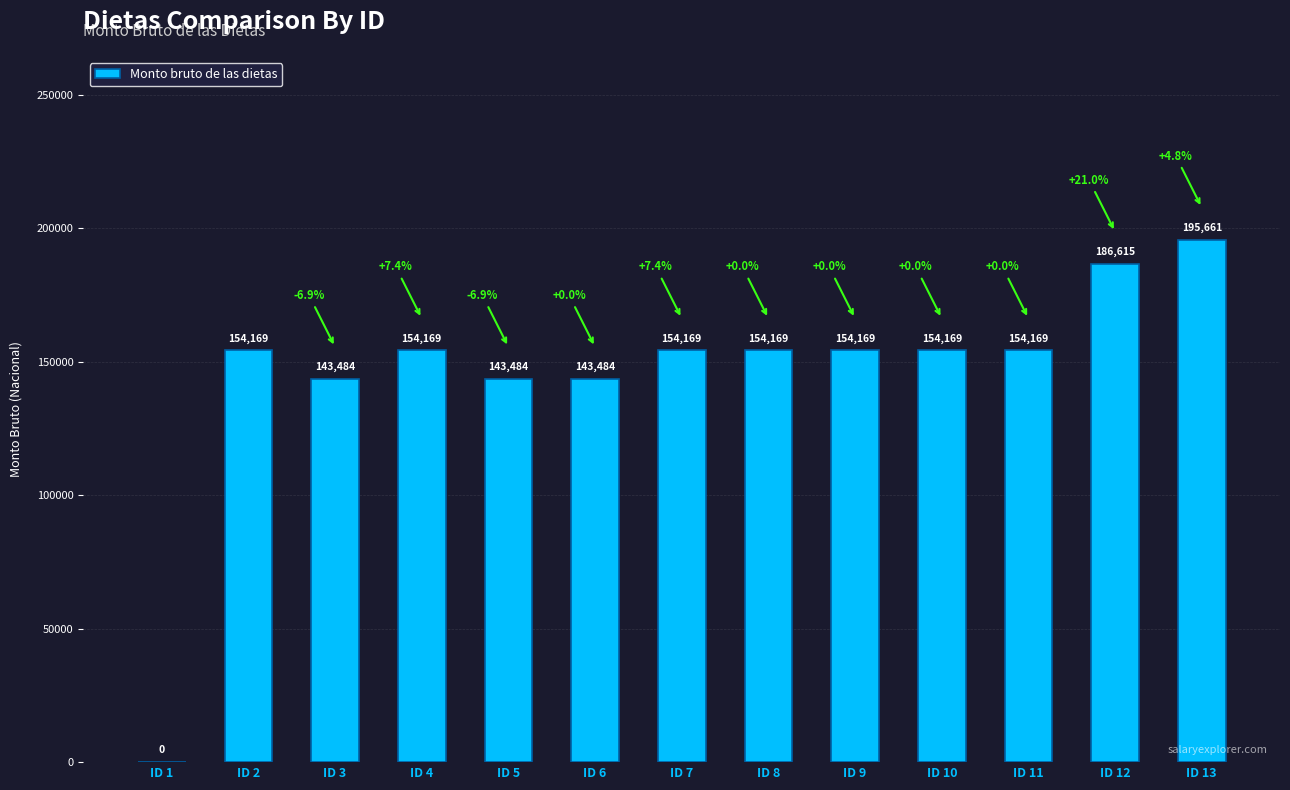

What value does the data have at ID 7?

154169.4